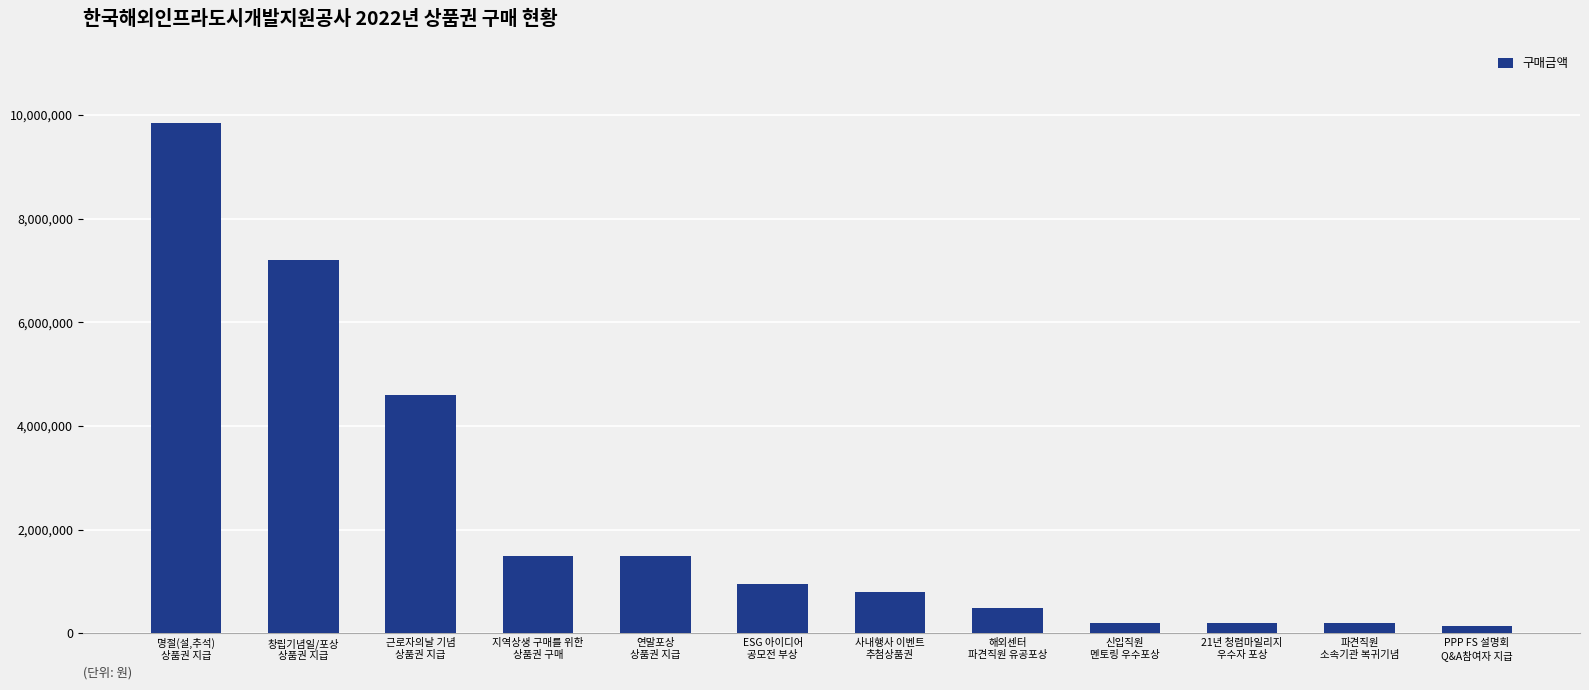

What is the sum of all values?

27645000